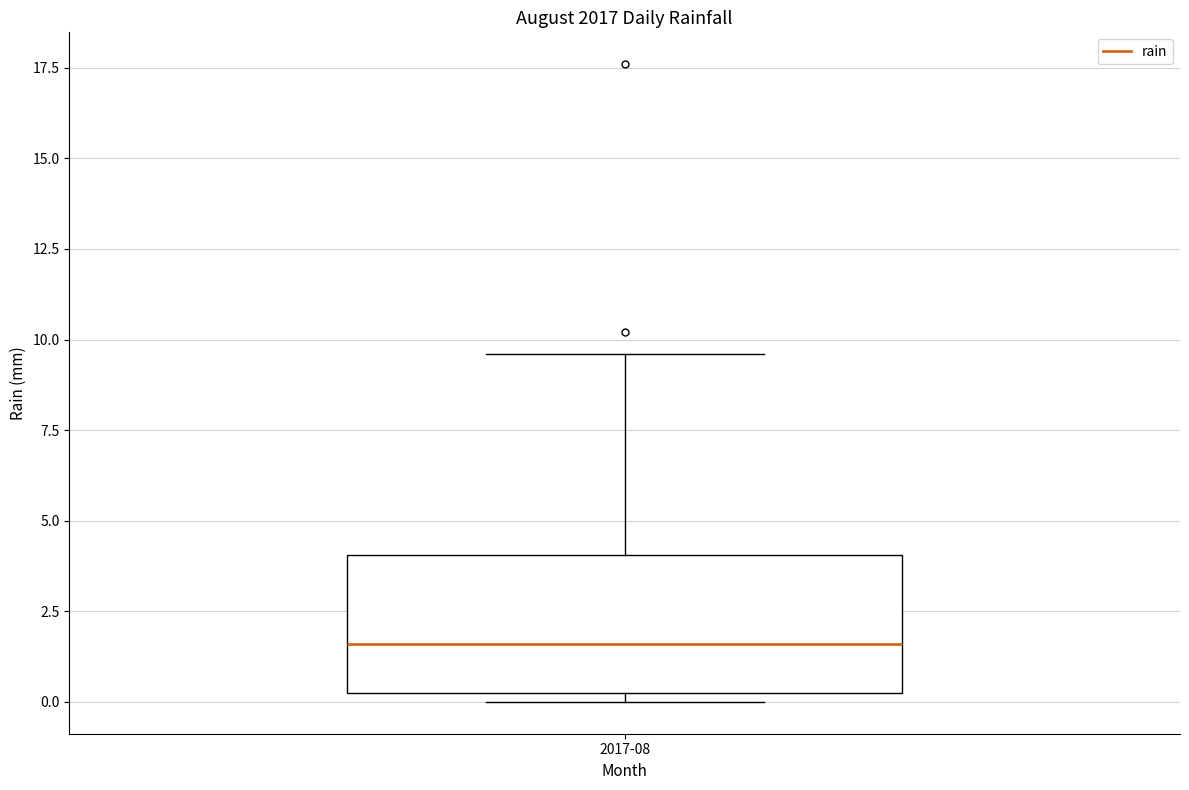

Where does the median line of the box for 2017-08 sit on the y-axis? The values are not printed on the chart, so give them approximately, as read against the axis.

1.5